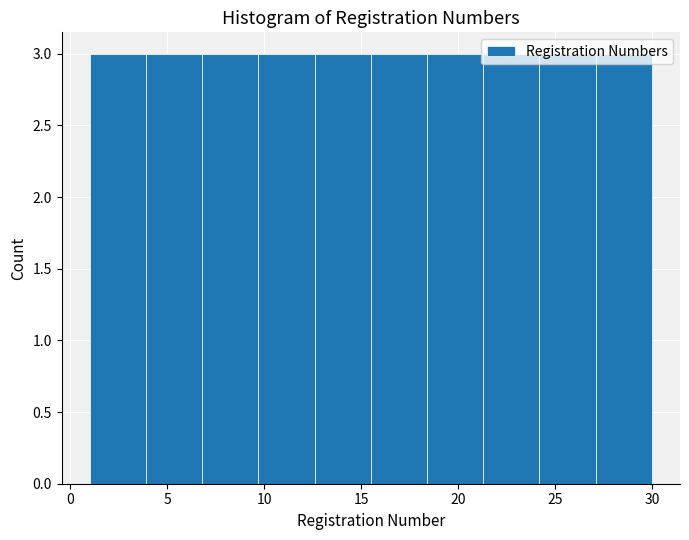

How tall is the bar that spans 18.4 to 21.3 on the x-axis? Neither the bar edges nor the heights are printed on the chart, so give them approximately, as read against the axes.

3